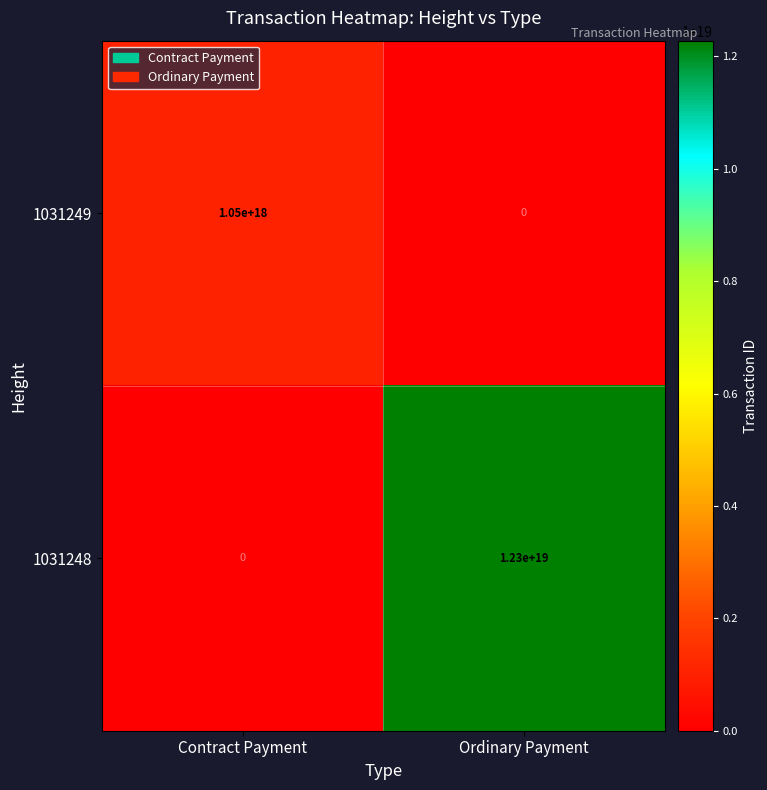

At which label is 1031249 closest to 525000000000000000?

Contract Payment